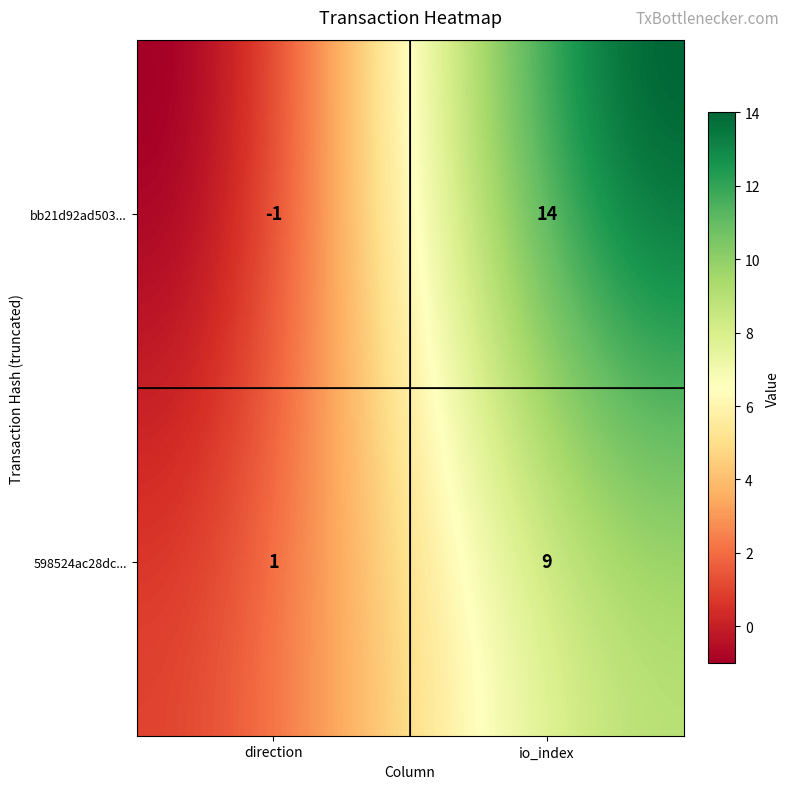

True or false: bb21d92ad50323d9492c808b13dc3344f84950d has a value of -2 at 0.

False